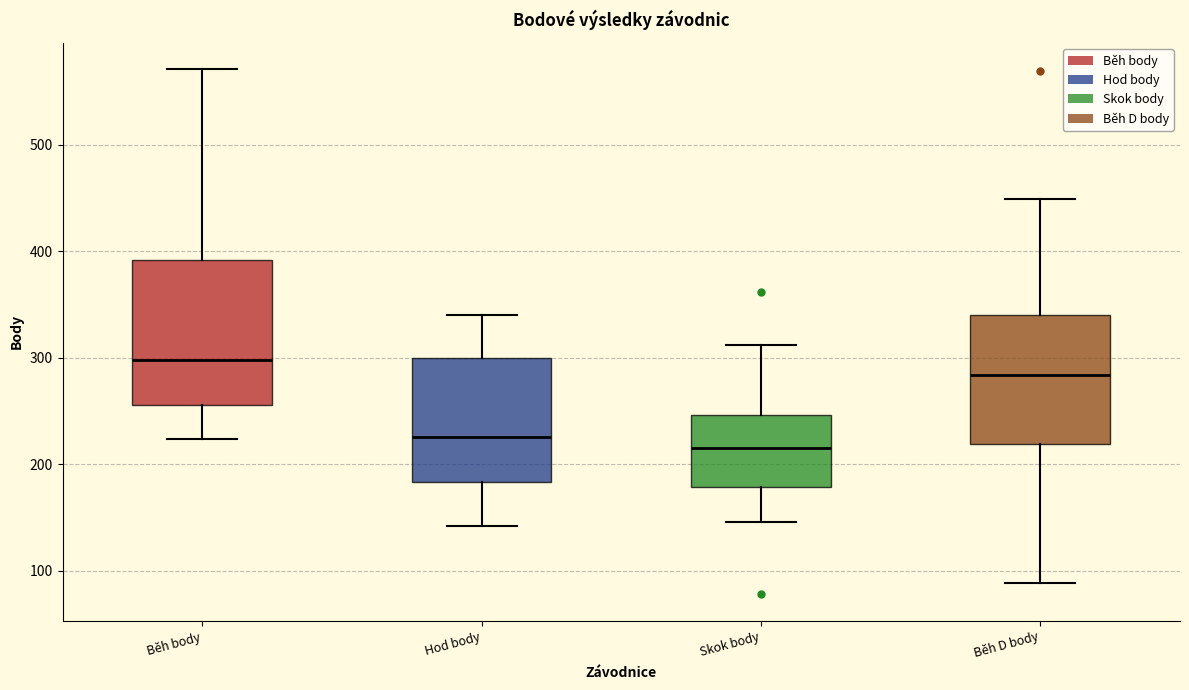

Where is the upper edge of the box for Běh D body on the y-axis? The values are not printed on the chart, so give them approximately, as read against the axis.

340